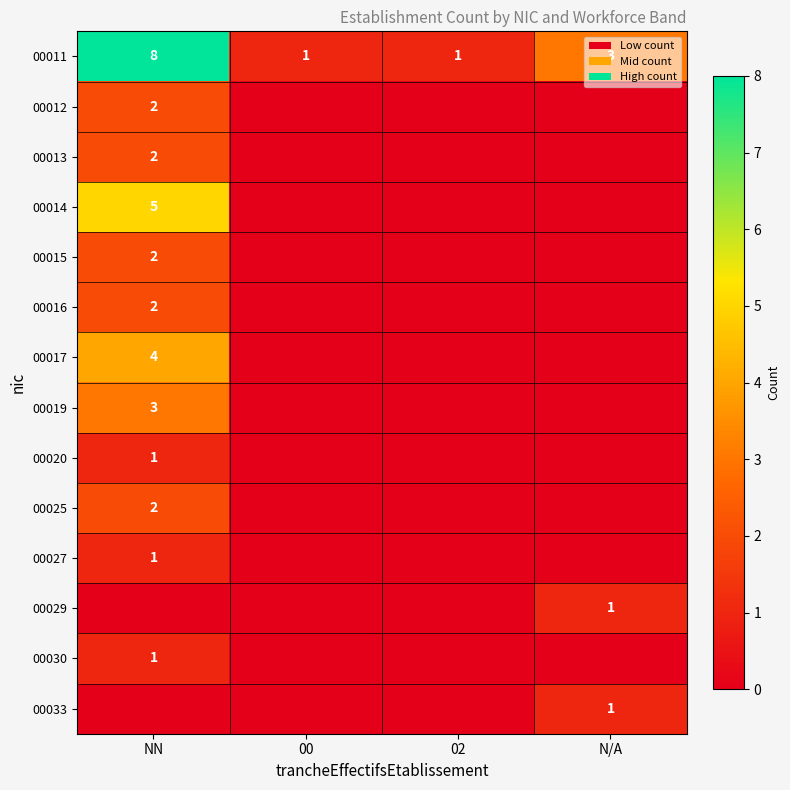

What is the difference between the highest and lowest values at 00?

1